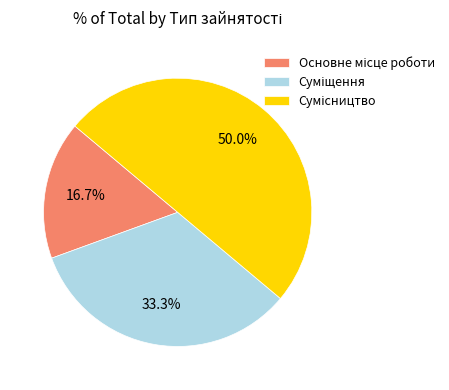

How many slices are in this pie chart?

3